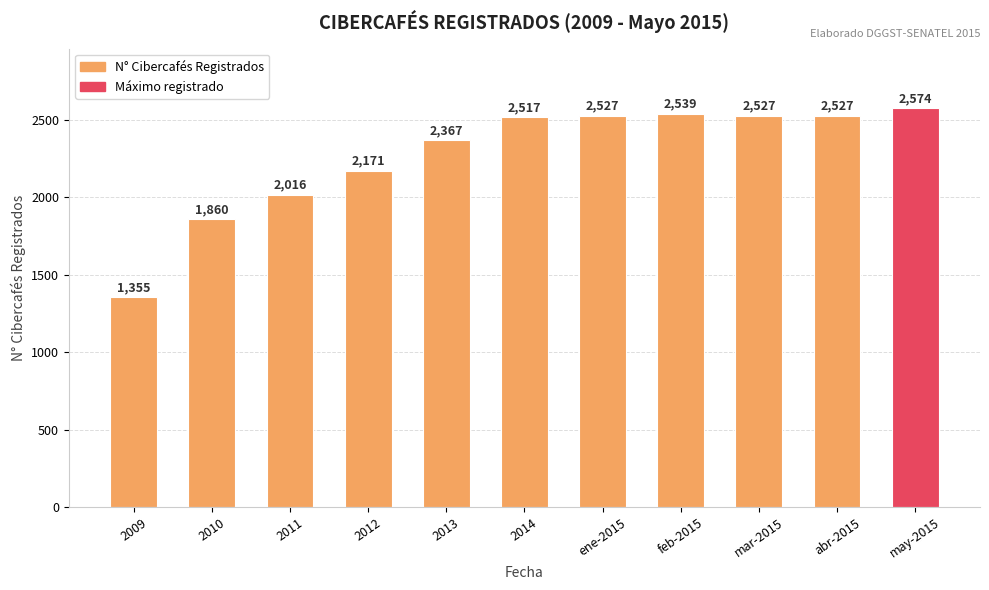

What is the sum of all values?

24980